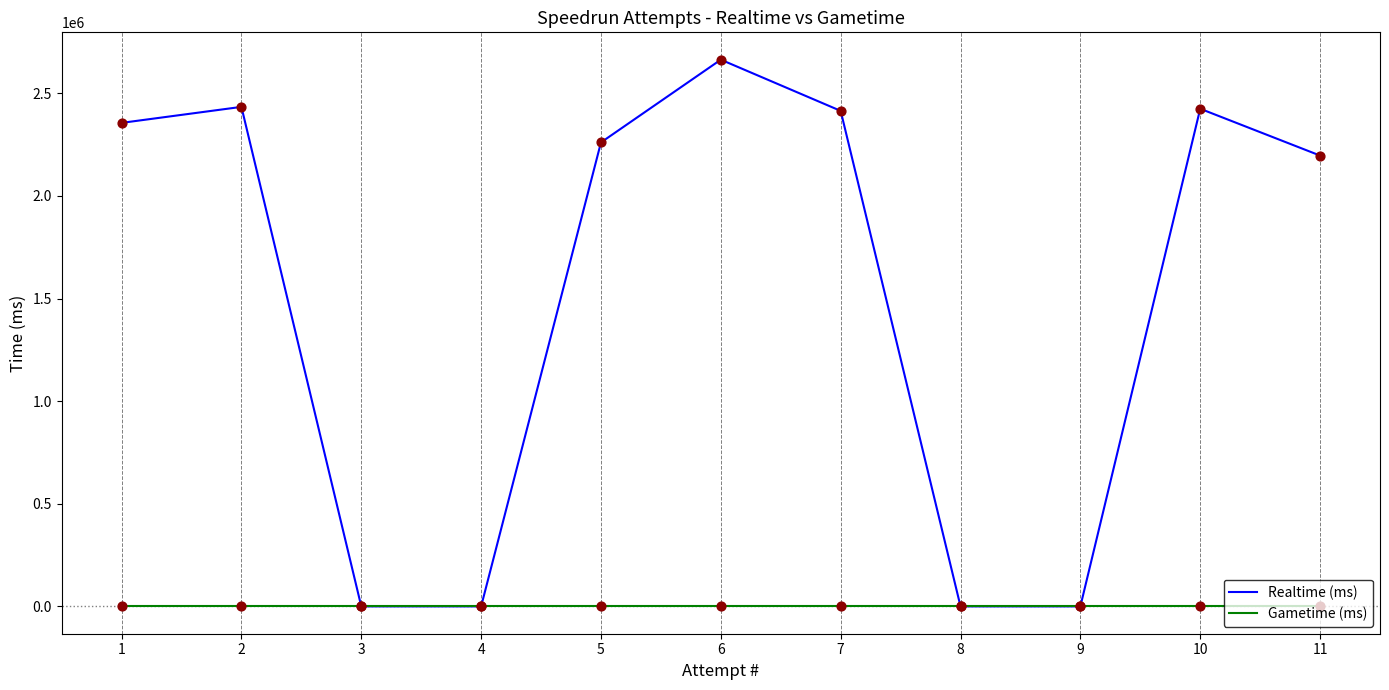

Between 3 and 5, which series saw the biggest shift?

Realtime (ms)